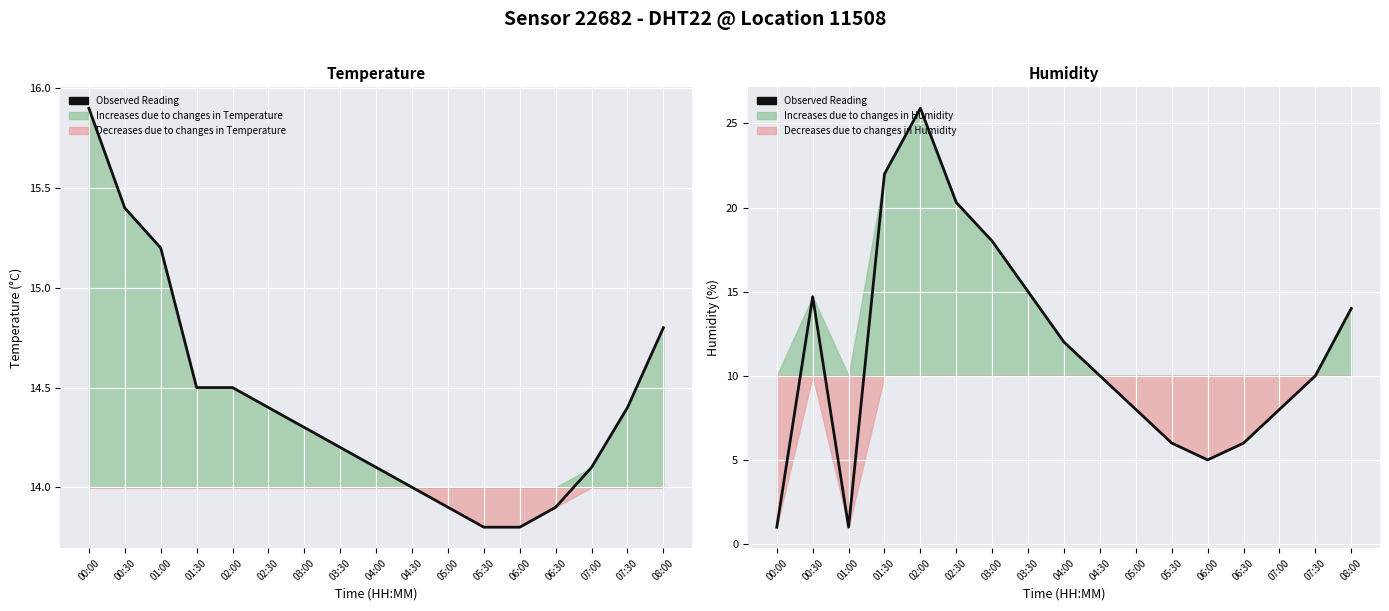

What is the label of the 2nd point from the right?

07:30